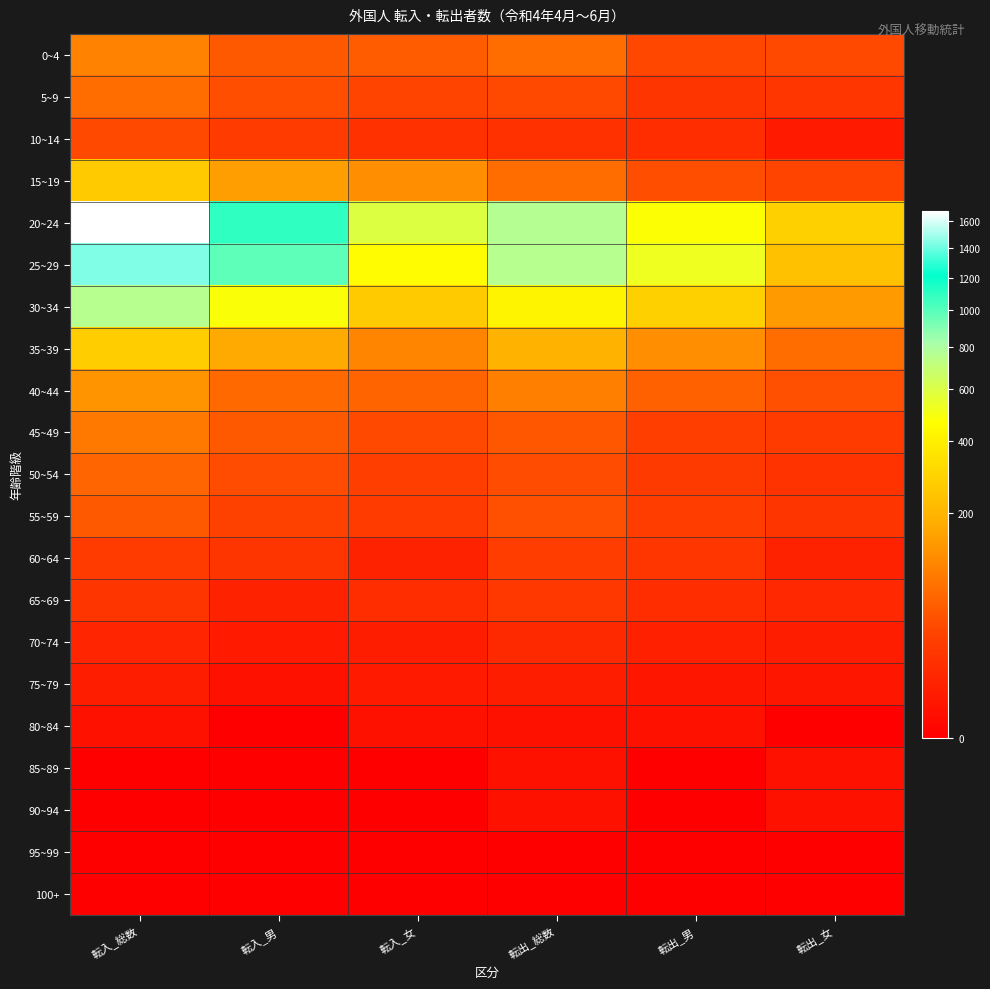

Reading left to right, what are all the values shown in this chart?

0~4: 転入_総数=102	転入_男=50	転入_女=52	転出_総数=69	転出_男=33	転出_女=36
5~9: 転入_総数=69	転入_男=39	転入_女=30	転出_総数=35	転出_男=17	転出_女=18
10~14: 転入_総数=36	転入_男=22	転入_女=14	転出_総数=14	転出_男=11	転出_女=3
15~19: 転入_総数=264	転入_男=146	転入_女=118	転出_総数=70	転出_男=39	転出_女=31
20~24: 転入_総数=1683	転入_男=1092	転入_女=591	転出_総数=763	転出_男=478	転出_女=285
25~29: 転入_総数=1439	転入_男=984	転入_女=455	転出_総数=756	転出_男=520	転出_女=236
30~34: 転入_総数=749	転入_男=483	転入_女=266	転出_総数=422	転出_男=282	転出_女=140
35~39: 転入_総数=274	転入_男=170	転入_女=104	転出_総数=192	転出_男=119	転出_女=73
40~44: 転入_総数=127	転入_男=68	転入_女=59	転出_総数=96	転出_男=55	転出_女=41
45~49: 転入_総数=84	転入_男=49	転入_女=35	転出_総数=48	転出_男=25	転出_女=23
50~54: 転入_総数=62	転入_男=37	転入_女=25	転出_総数=37	転出_男=21	転出_女=16
55~59: 転入_総数=49	転入_男=27	転入_女=22	転出_総数=41	転出_男=24	転出_女=17
60~64: 転入_総数=23	転入_男=17	転入_女=6	転出_総数=24	転出_男=18	転出_女=6
65~69: 転入_総数=17	転入_男=6	転入_女=11	転出_総数=19	転出_男=11	転出_女=8
70~74: 転入_総数=7	転入_男=3	転入_女=4	転出_総数=9	転出_男=5	転出_女=4
75~79: 転入_総数=4	転入_男=1	転入_女=3	転出_総数=4	転出_男=2	転出_女=2
80~84: 転入_総数=1	転入_男=0	転入_女=1	転出_総数=1	転出_男=1	転出_女=0
85~89: 転入_総数=0	転入_男=0	転入_女=0	転出_総数=1	転出_男=0	転出_女=1
90~94: 転入_総数=0	転入_男=0	転入_女=0	転出_総数=1	転出_男=0	転出_女=1
95~99: 転入_総数=0	転入_男=0	転入_女=0	転出_総数=0	転出_男=0	転出_女=0
100+: 転入_総数=0	転入_男=0	転入_女=0	転出_総数=0	転出_男=0	転出_女=0